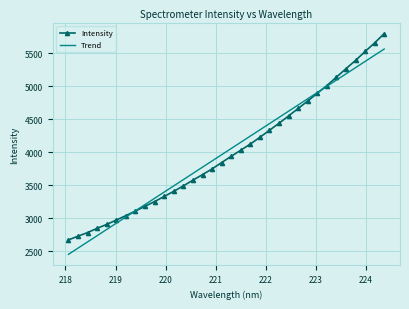

List the series in order of their peak value, lowest first.

Trend, Intensity